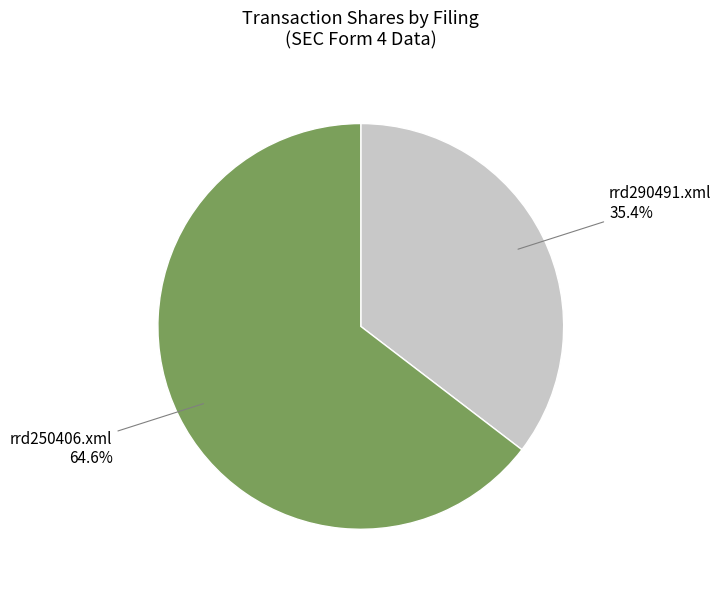

To the nearest percent, what is the difference between the largest and smallest slice percentages?

29%